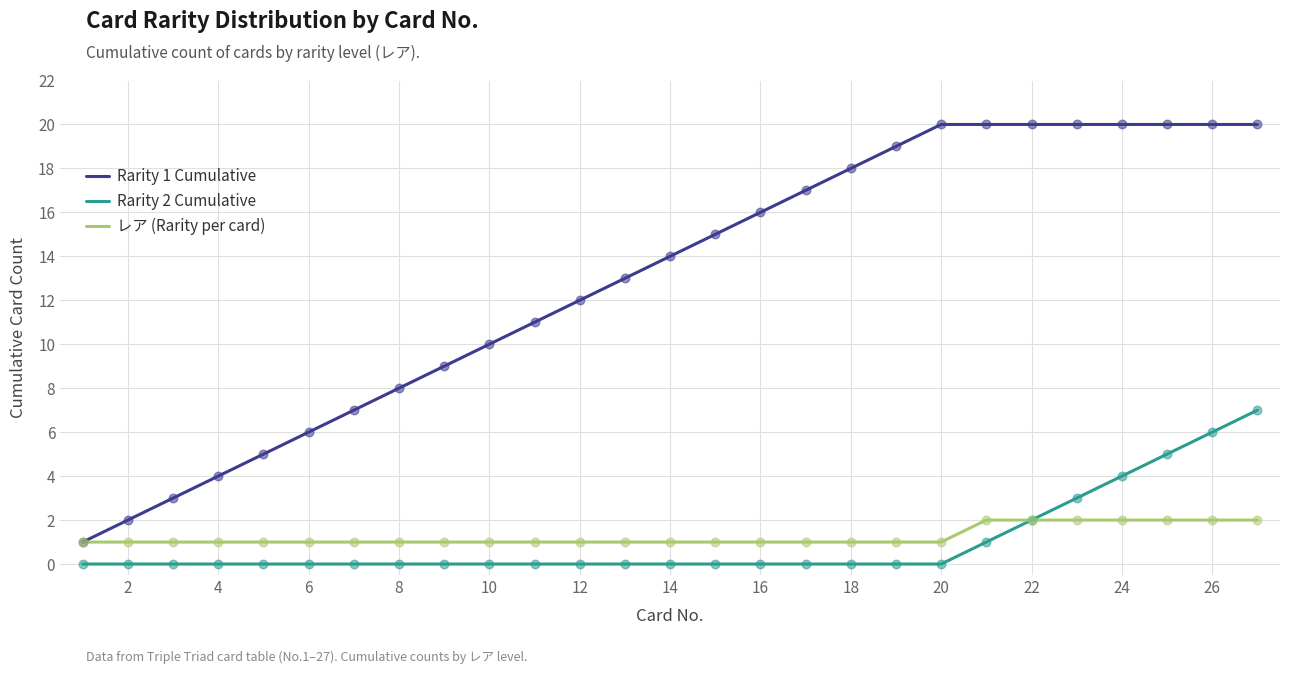

Which series has the largest range (max minus min)?

Rarity 1 Cumulative